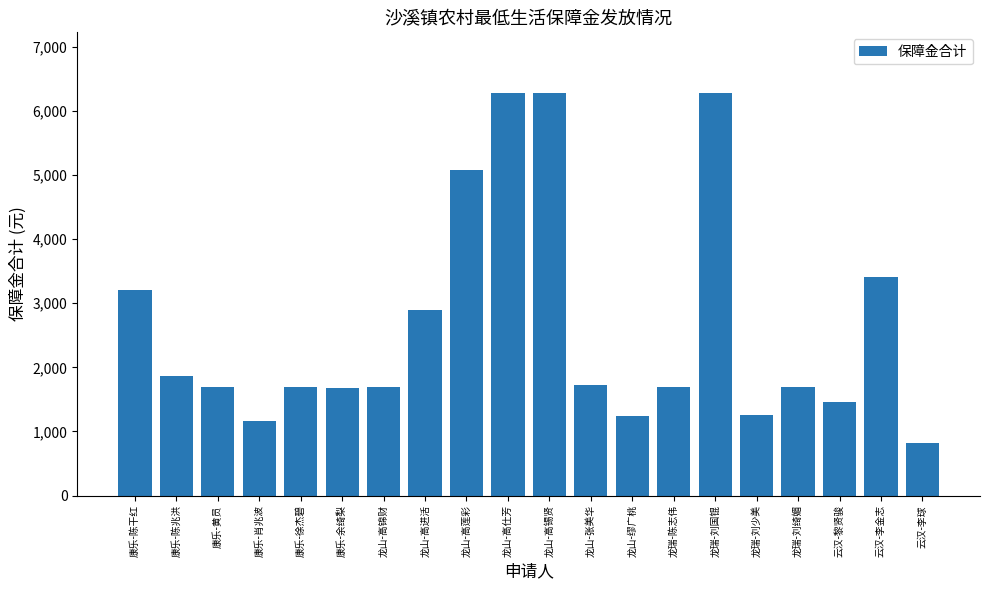

What is the difference between the maximum and minimum values?

5469